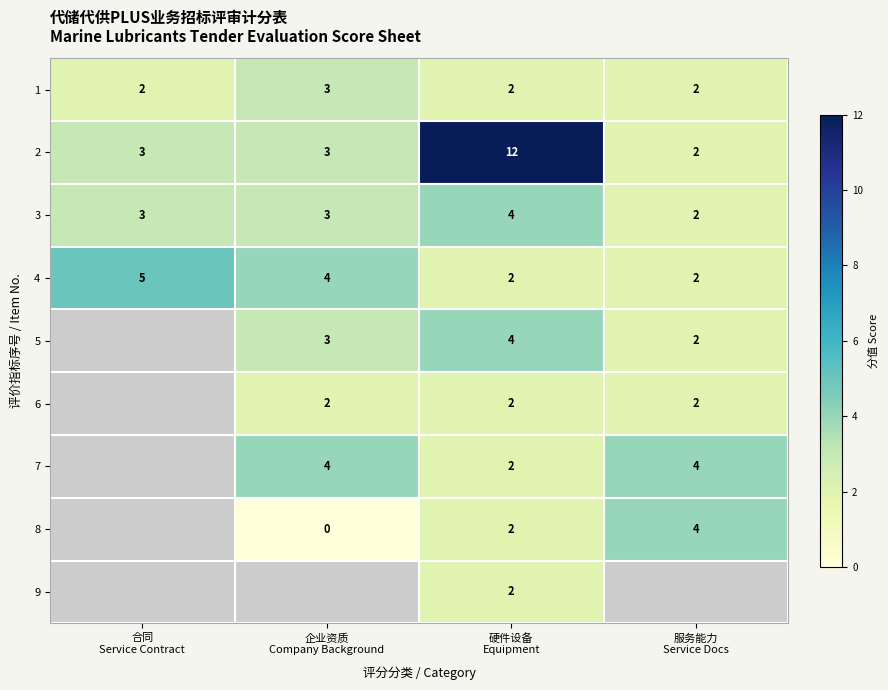

At how many categories does at least one series exceed 6?

1